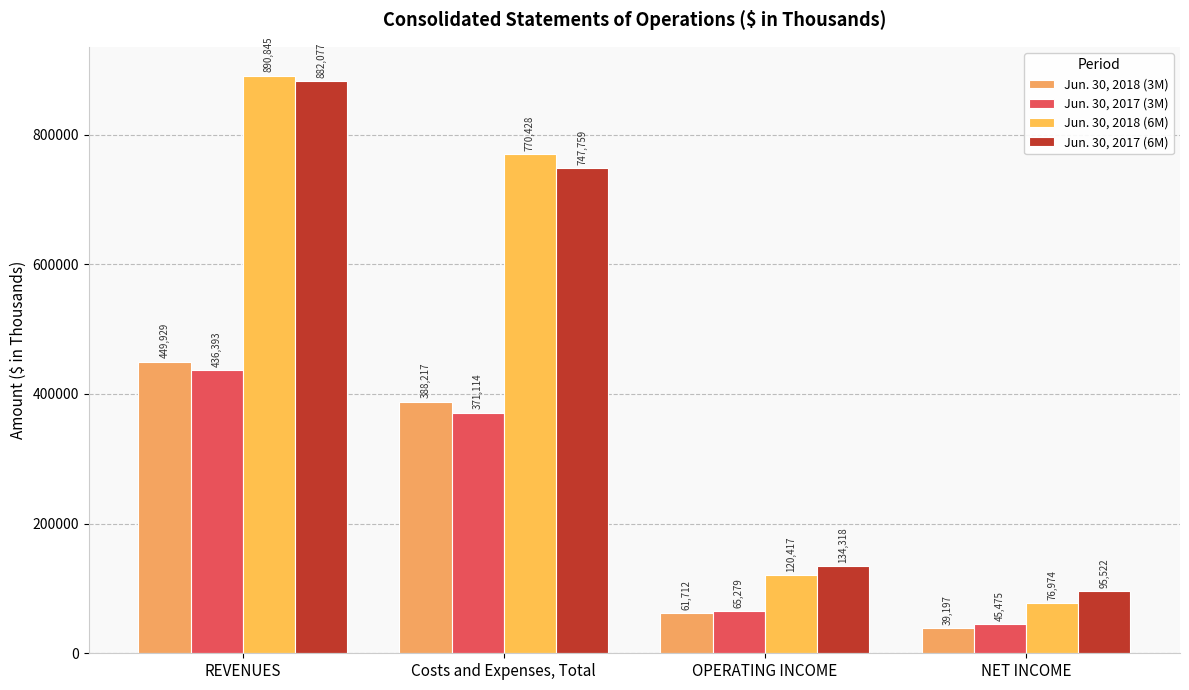

What is the value of the Jun. 30, 2017 (6M) bar at the 1st from the left?

882077